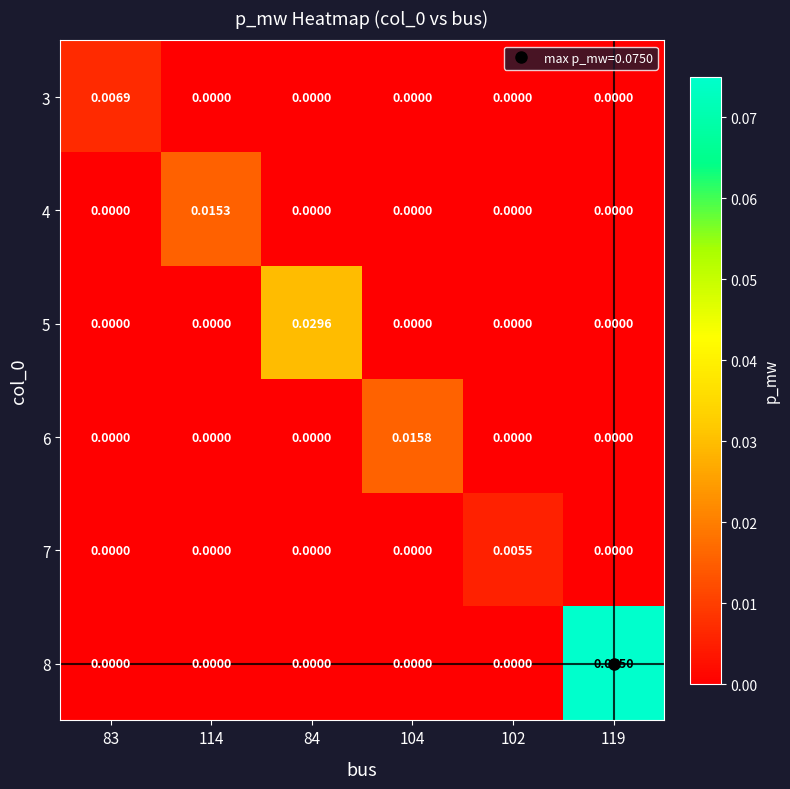

Is the value of 4 at 119 greater than the value of 8 at 119?

No